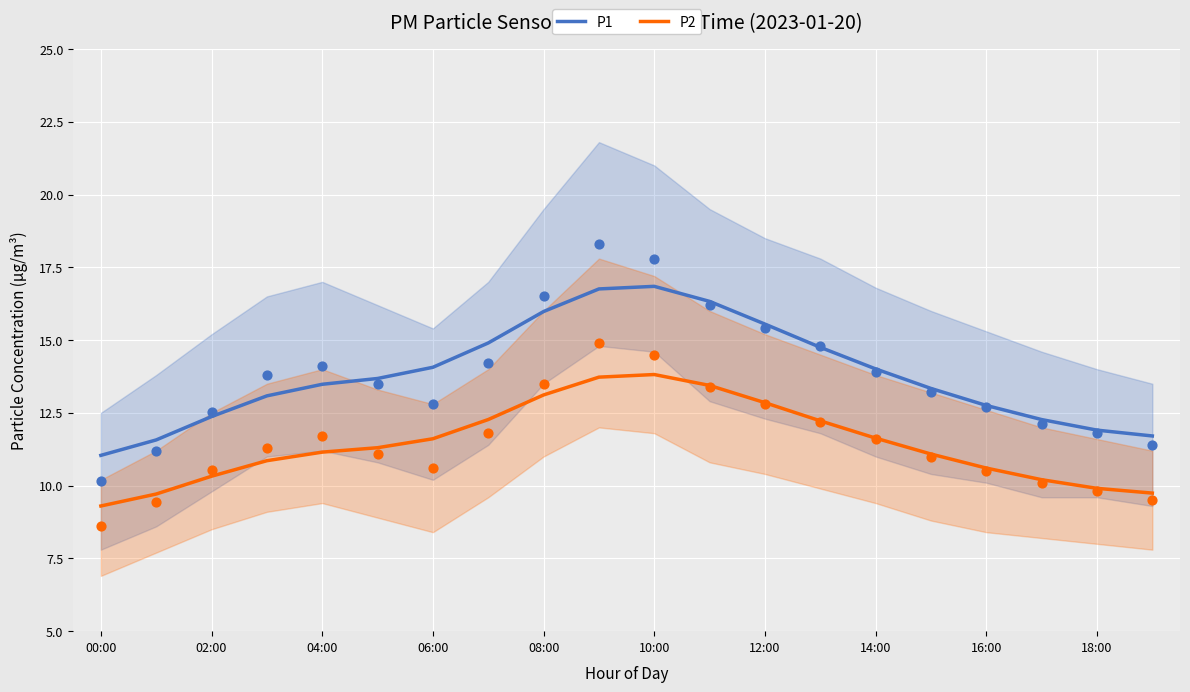

What is the total value across all series at 19?

21.4